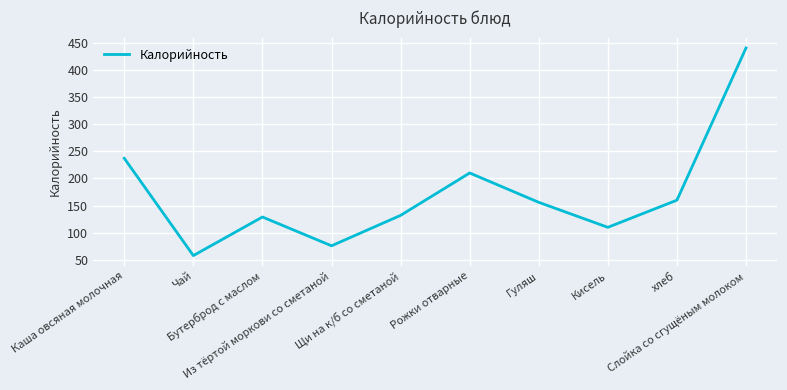

Where does the data first go above 156?

Каша овсяная молочная